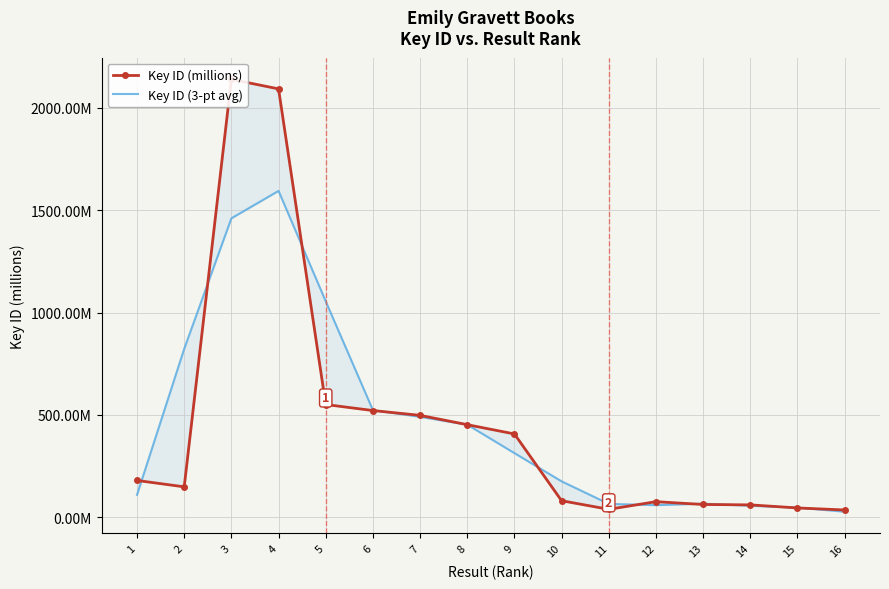

In Key ID (millions), how many points are lower than both neighbors (excluding endpoints)?

2